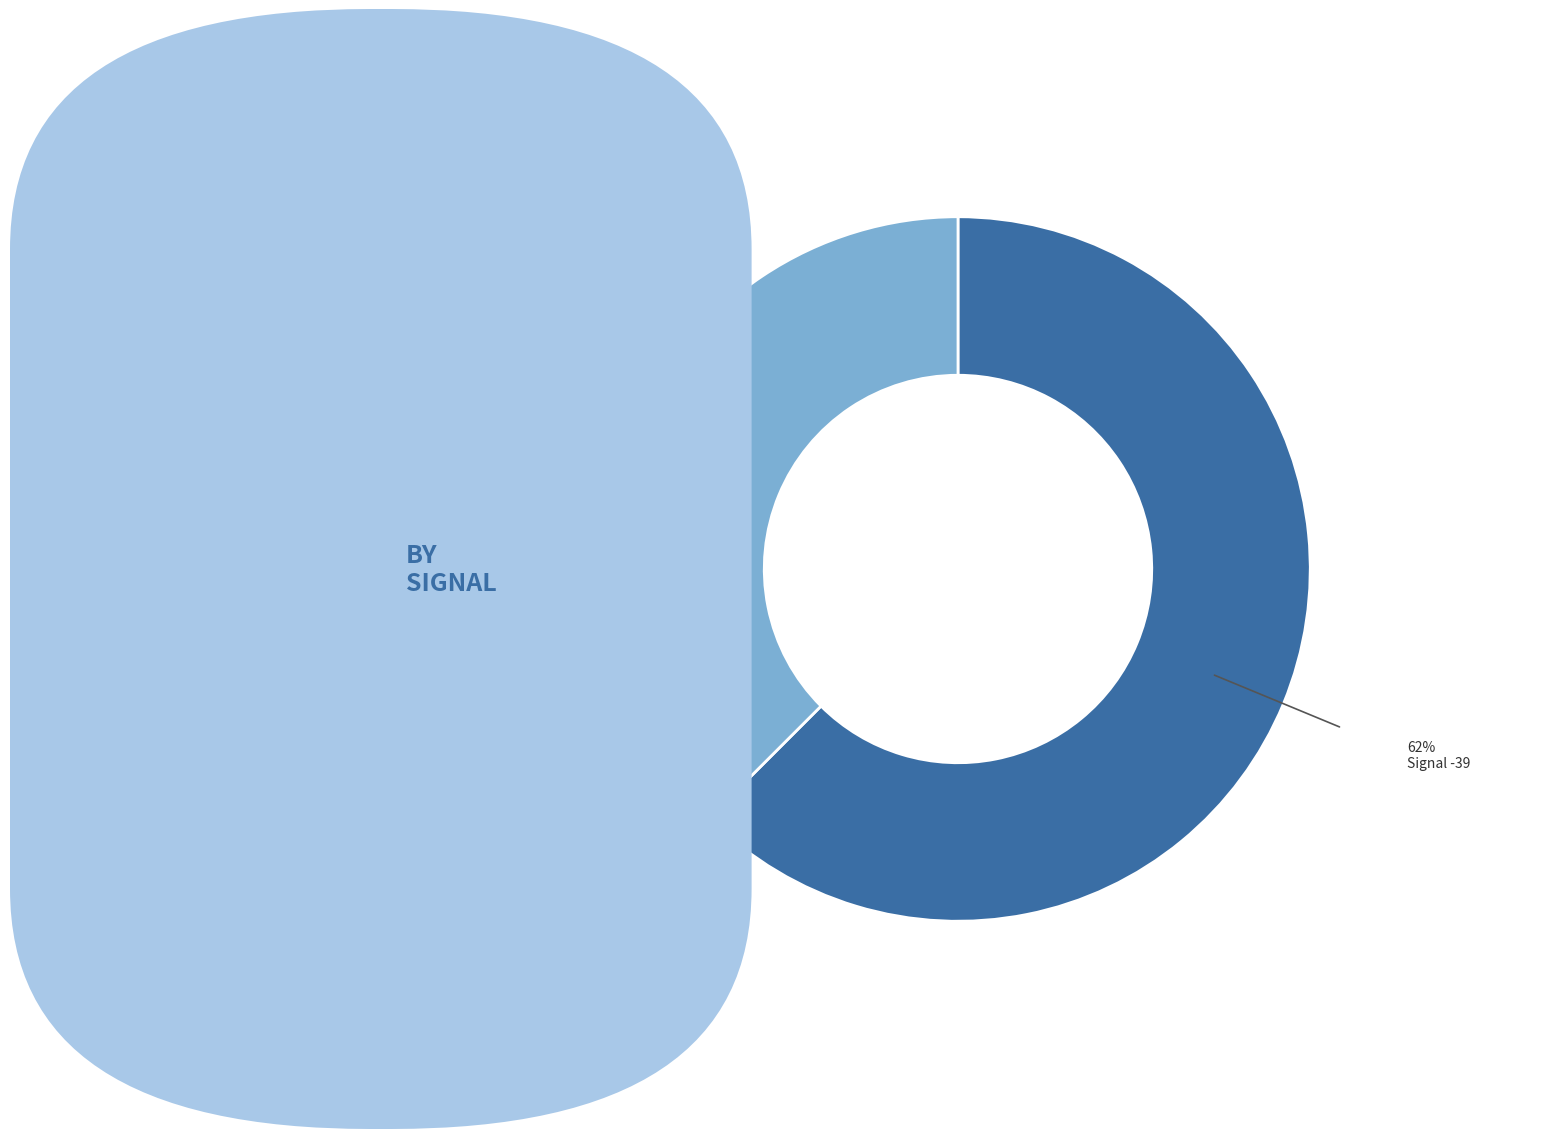

Is there a majority slice in this chart?

Yes